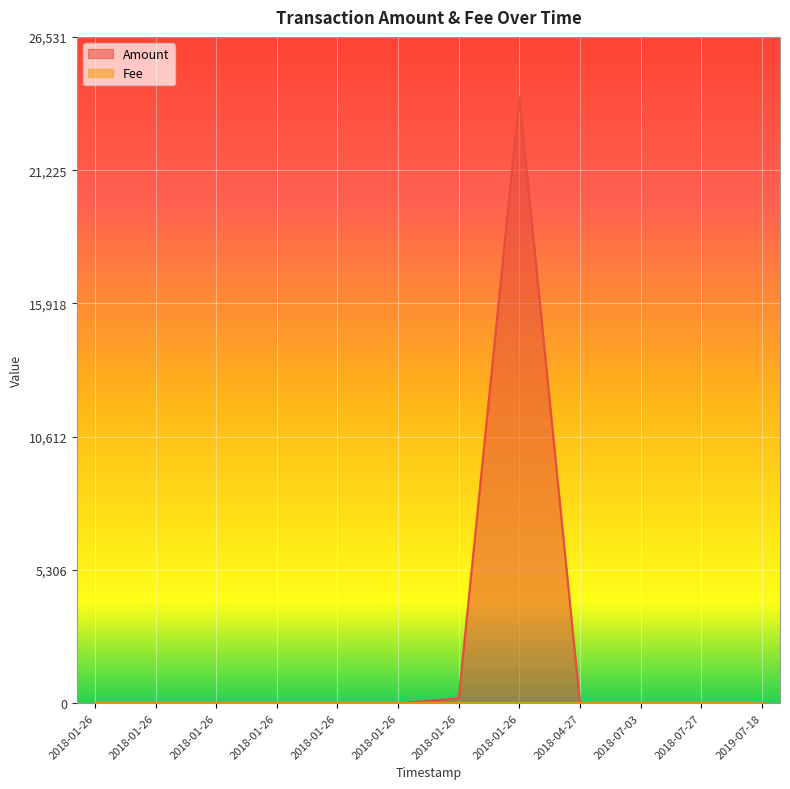

Does the chart display data point markers on the line(s)?

No